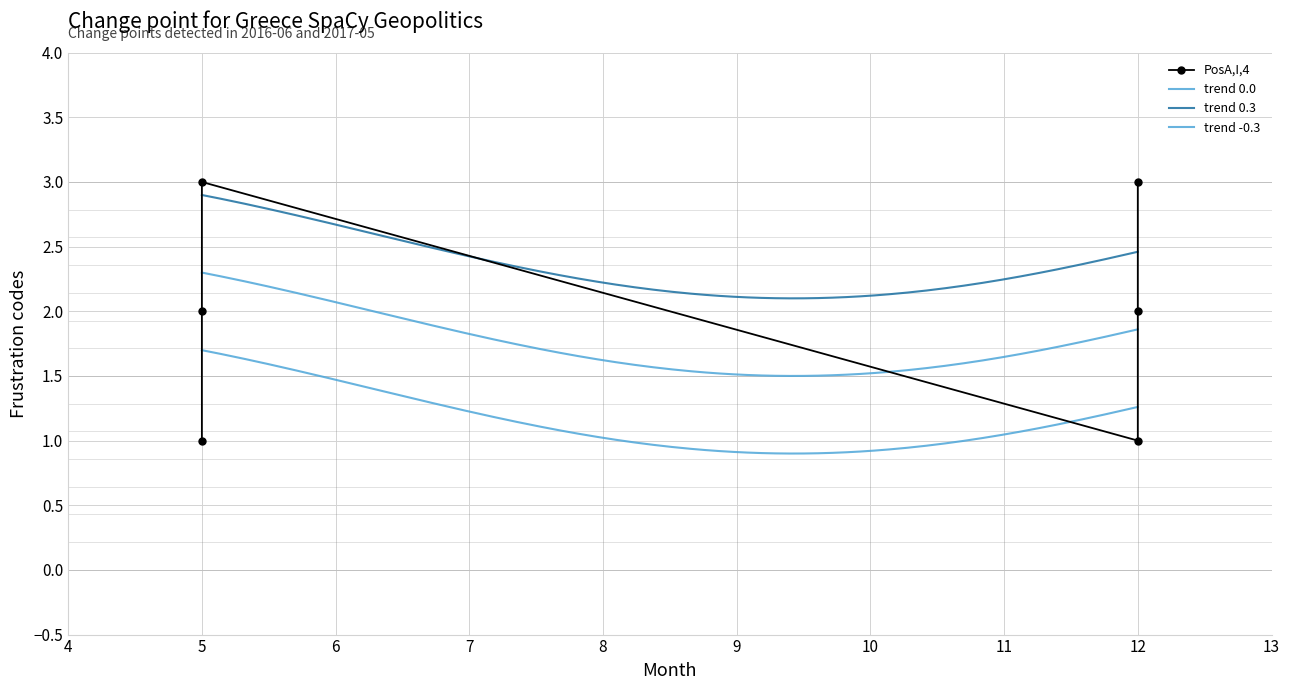

Which has a higher value, 5 or 5?

5